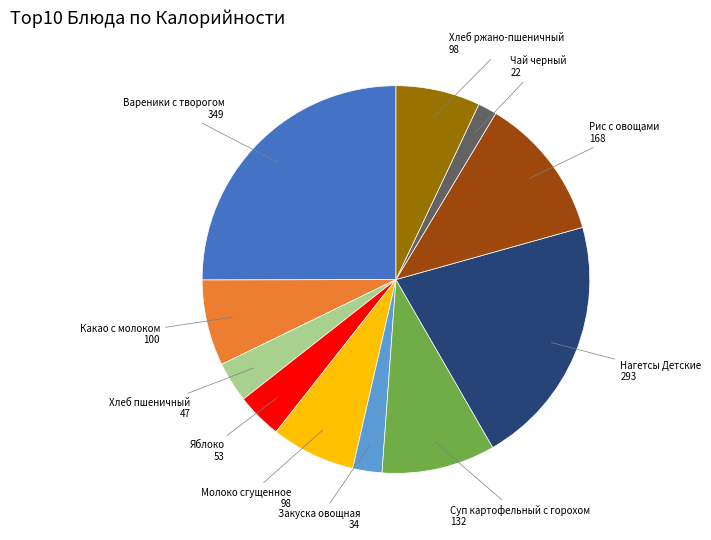

Count the number of slices in the pie.

11